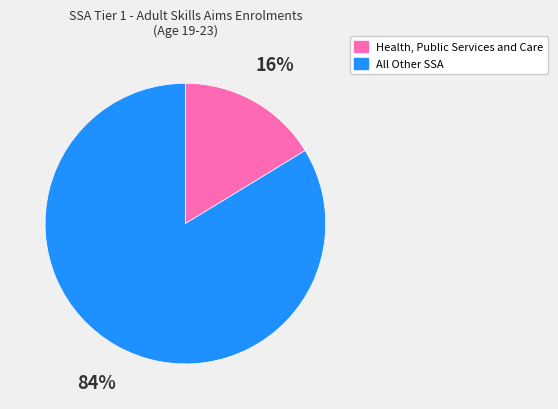

Which slice represents more than half of the pie?

All Other SSA